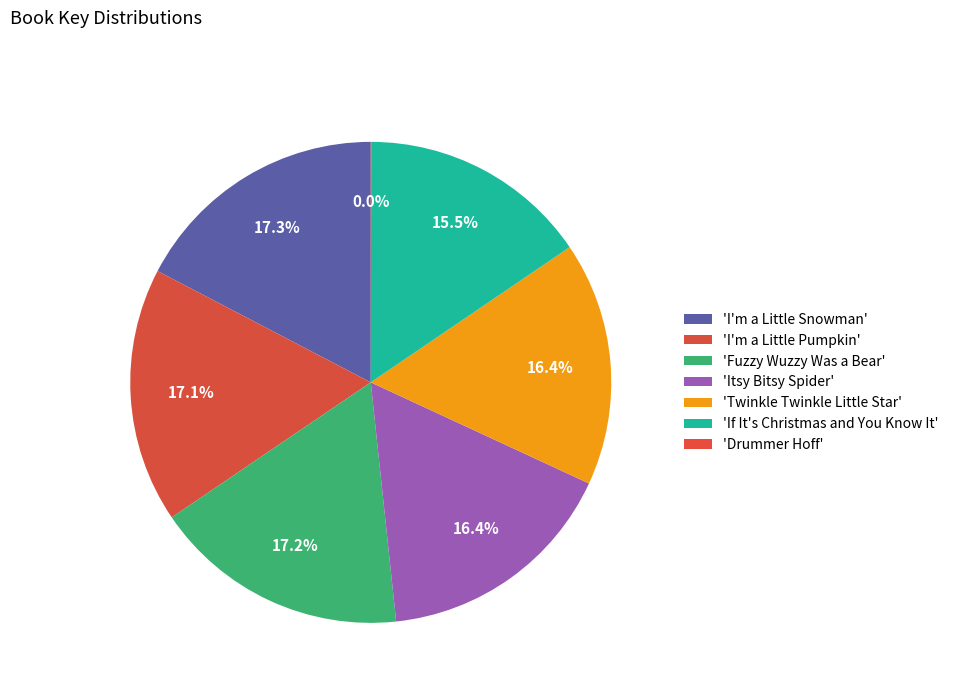

Which category has the biggest portion of the pie?

I'm a Little Snowman